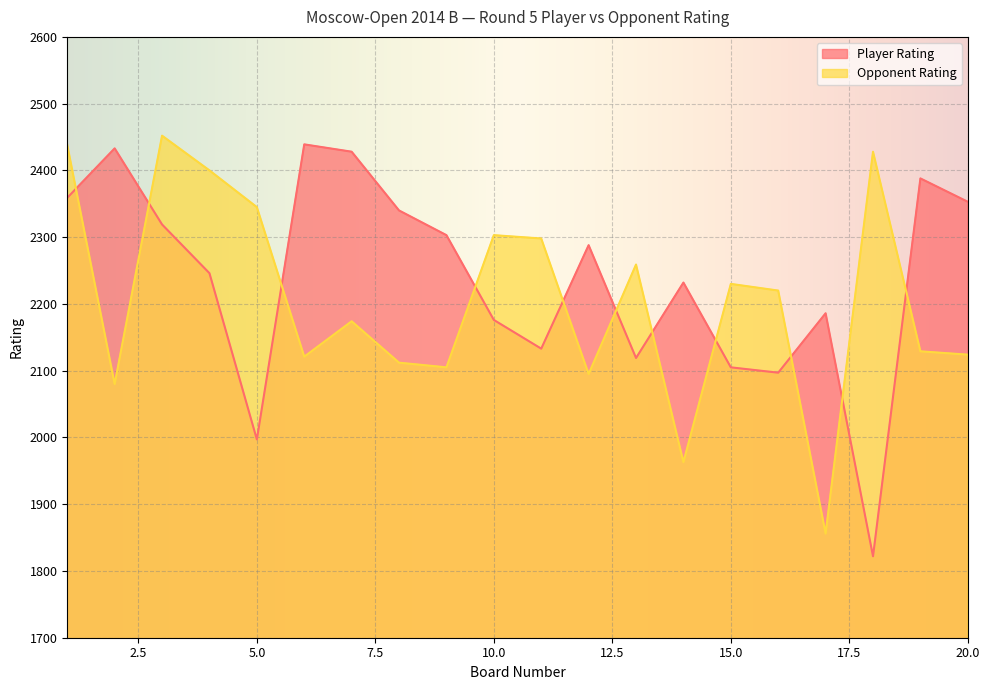

The value of Player Rating at 20.0 is 2353. True or false?

True